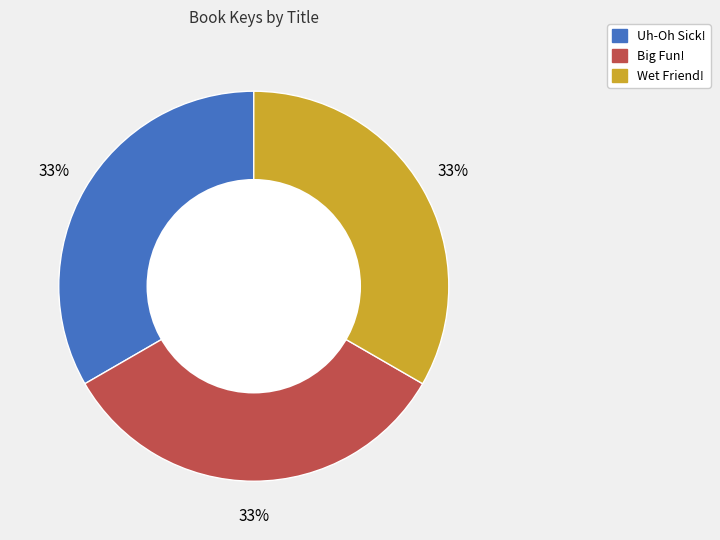

To the nearest percent, what percentage of the pie is Big Fun!?

33%